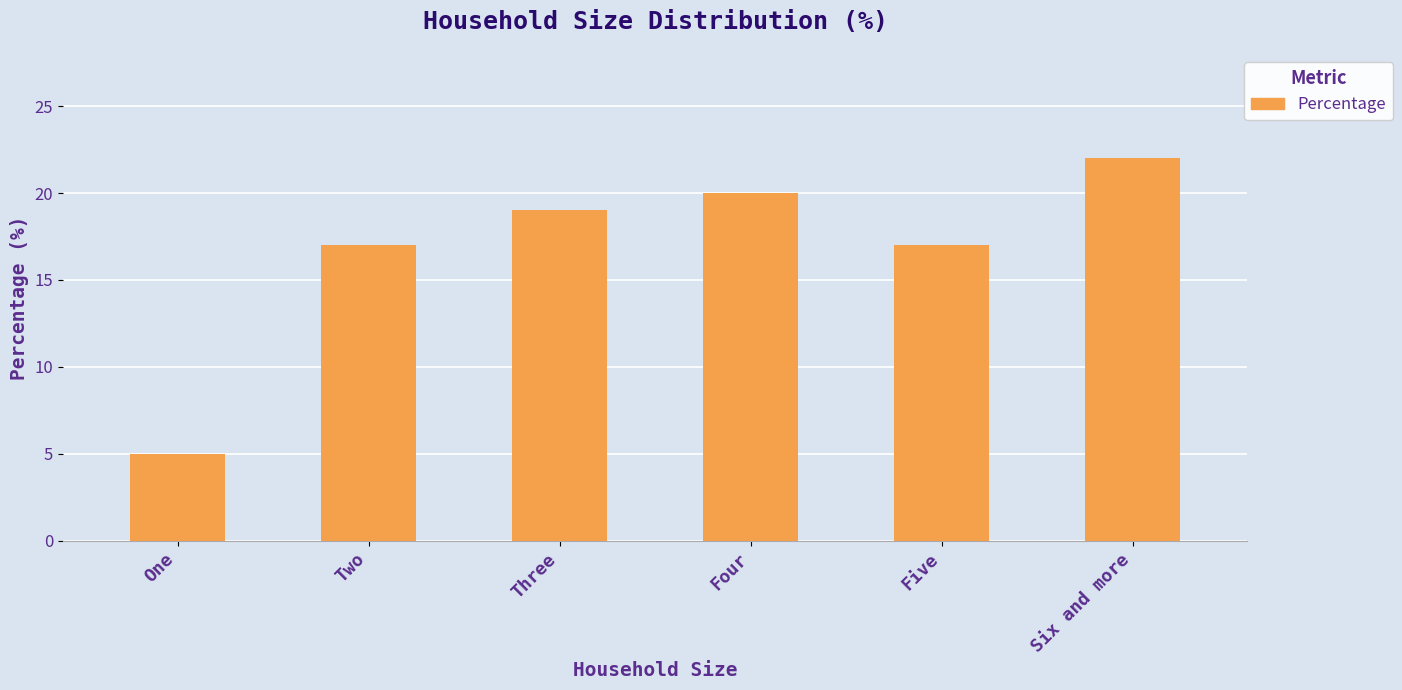

Read the value at Six and more.

22